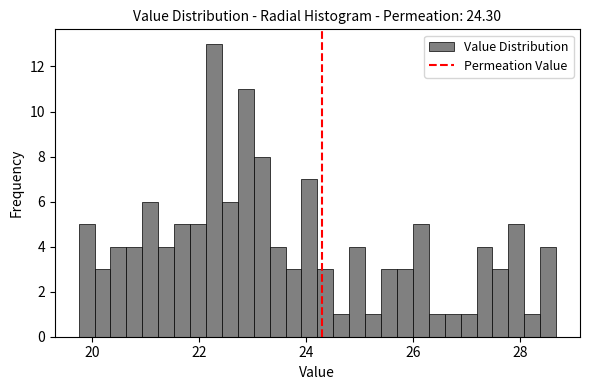

Read against the x-axis, roughly where is the centre of the tallest bar?

22.2